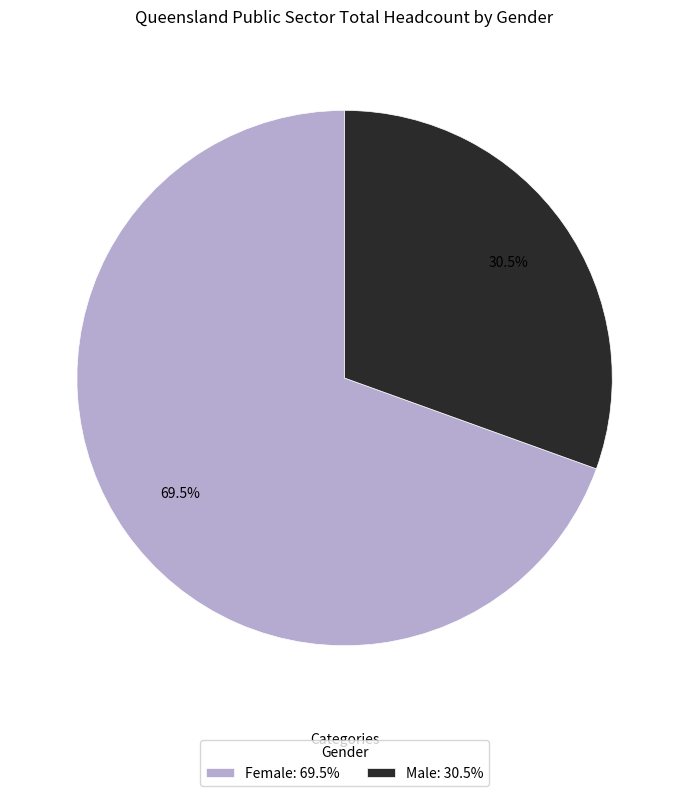

How many segments does this pie chart have?

2